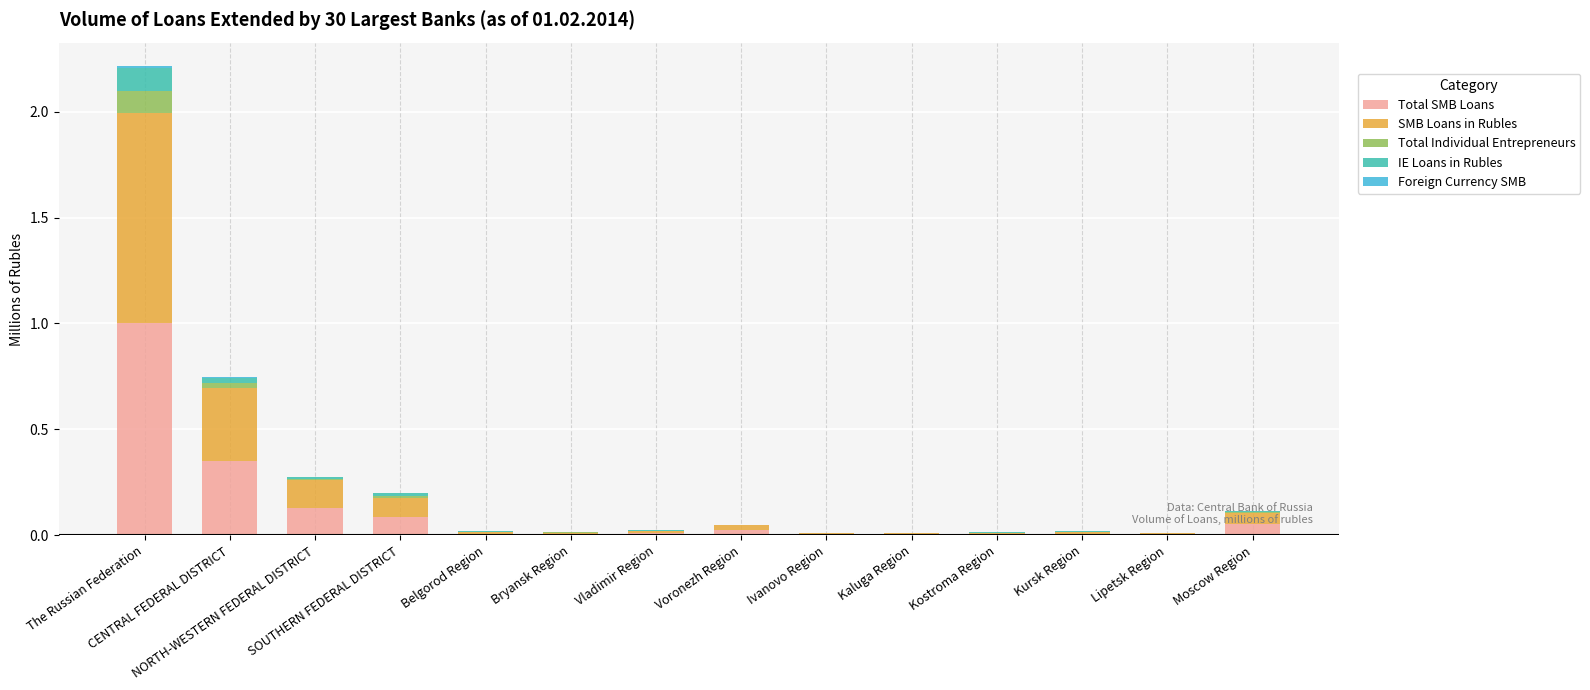

What is the highest value of the Total SMB Loans series?

1.0